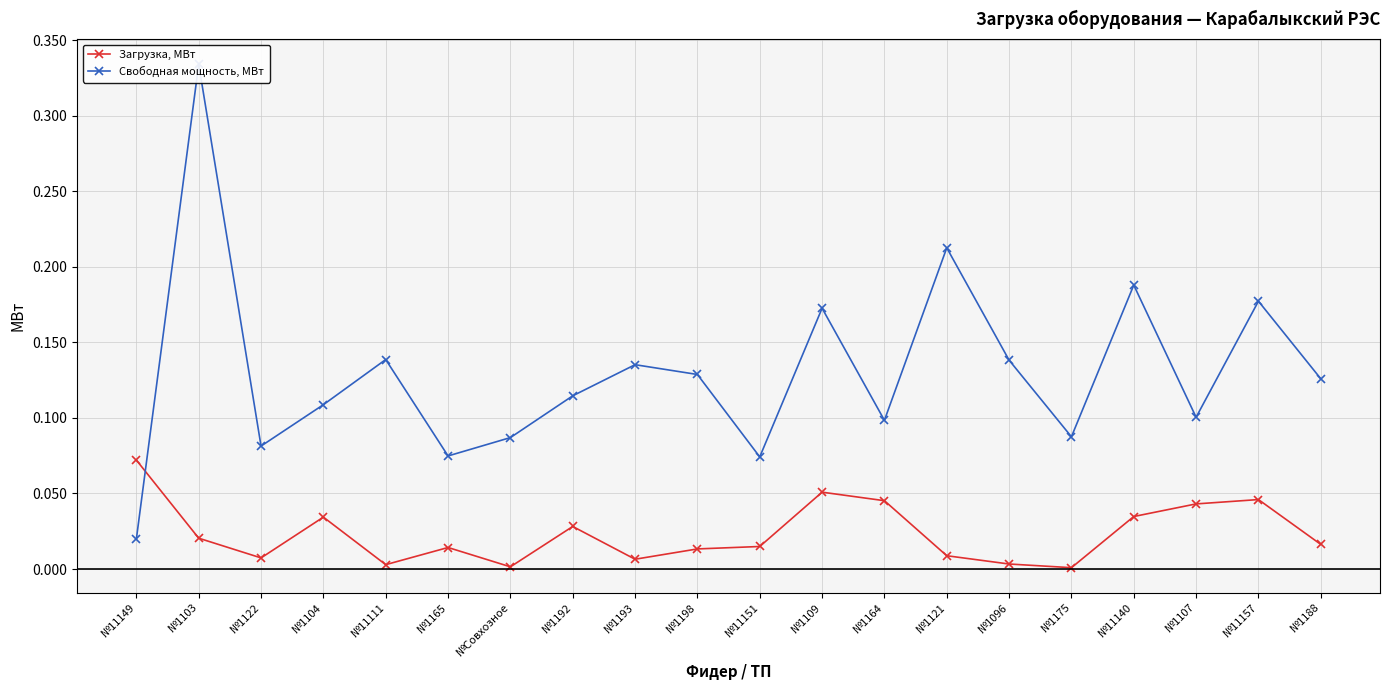

What is the highest value of the Загрузка, МВт series?

0.1